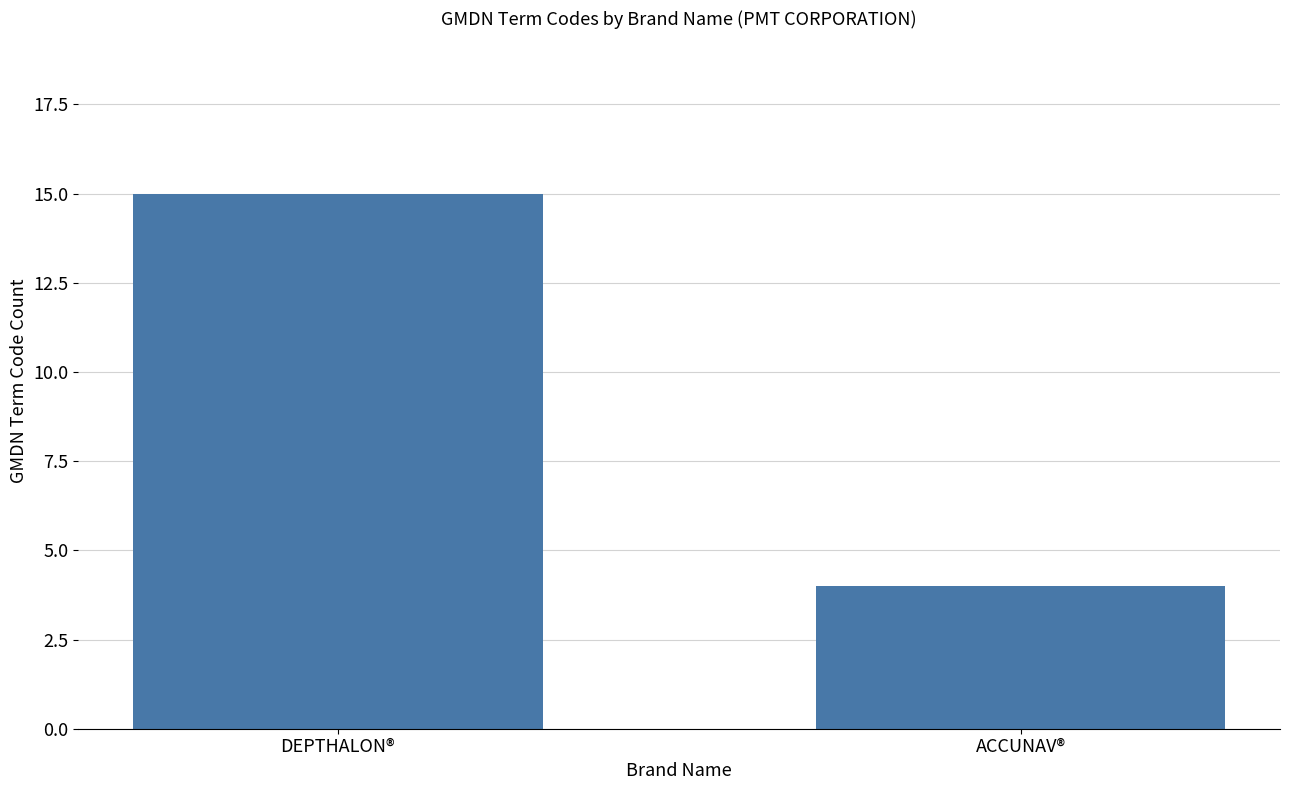

What is the value of the 2nd bar from the left?

4